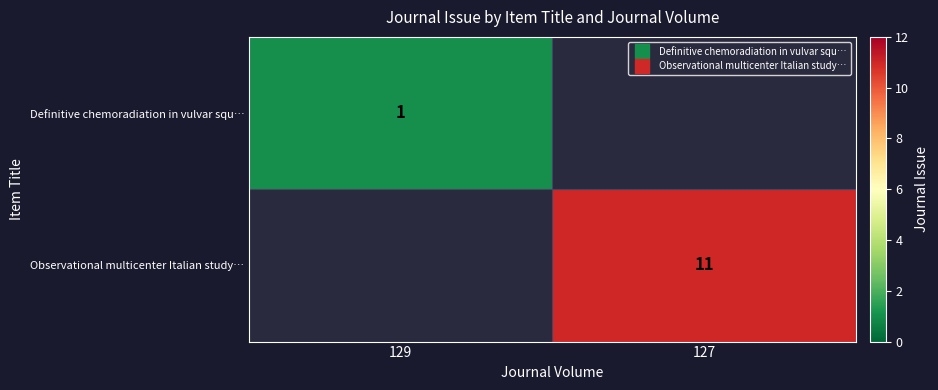

How many positive values does the Observational multicenter Italian study… series have?

1